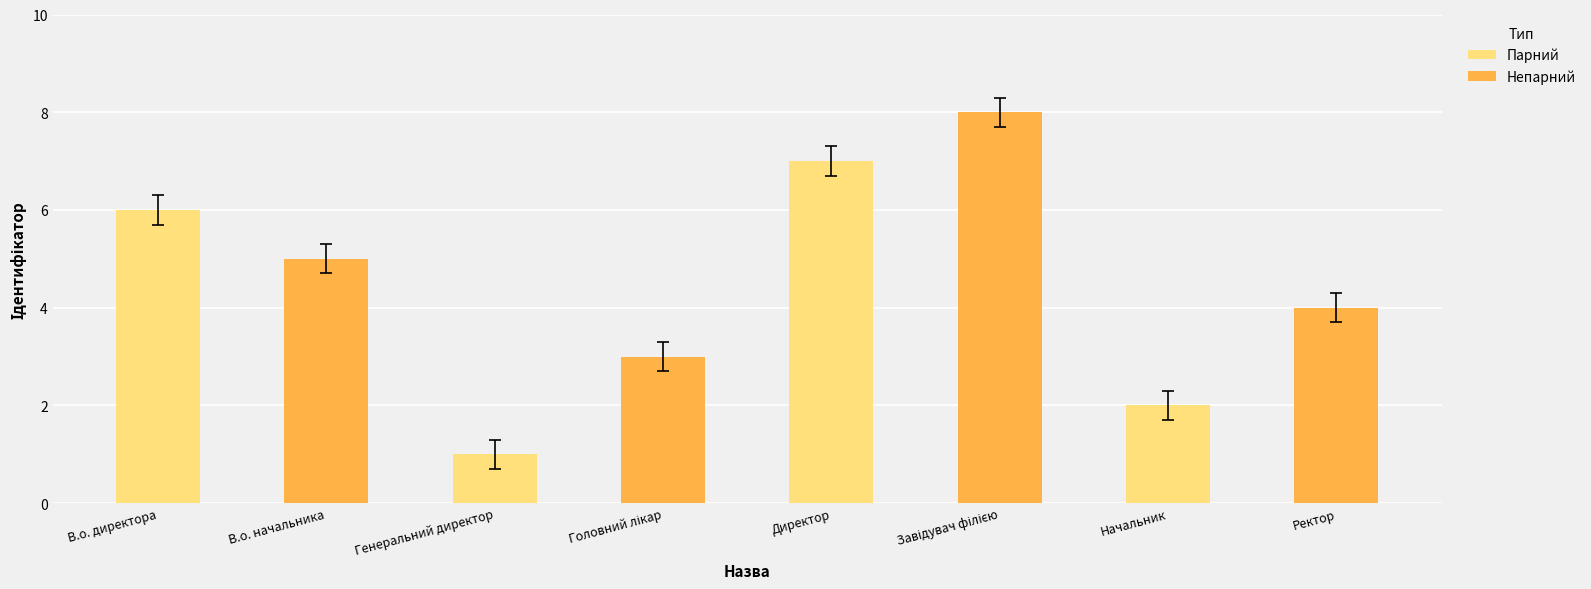

What is the sum of the values at Начальник and В.о. начальника?

7